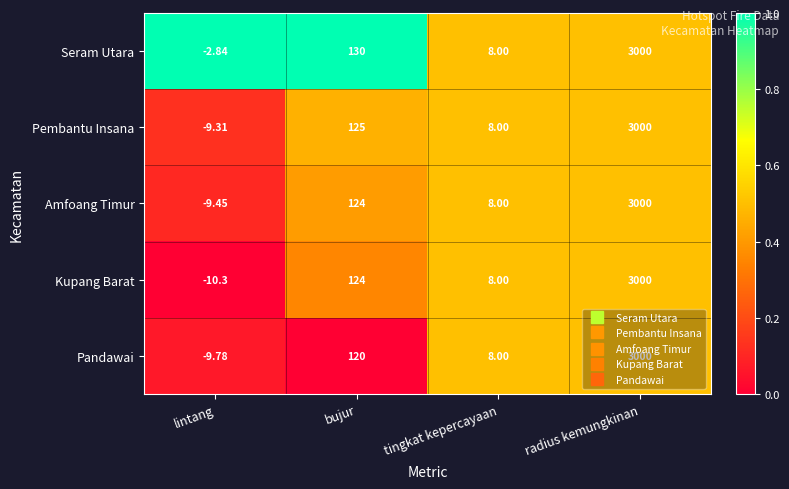

Which series has the largest range (max minus min)?

Kupang Barat